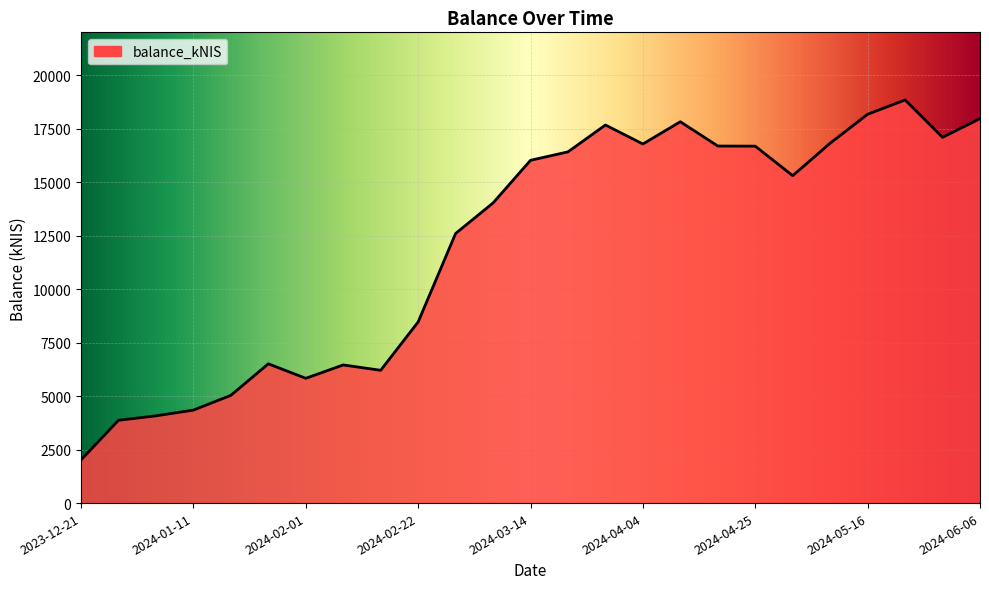

What is the maximum value shown in the chart?

18841.1